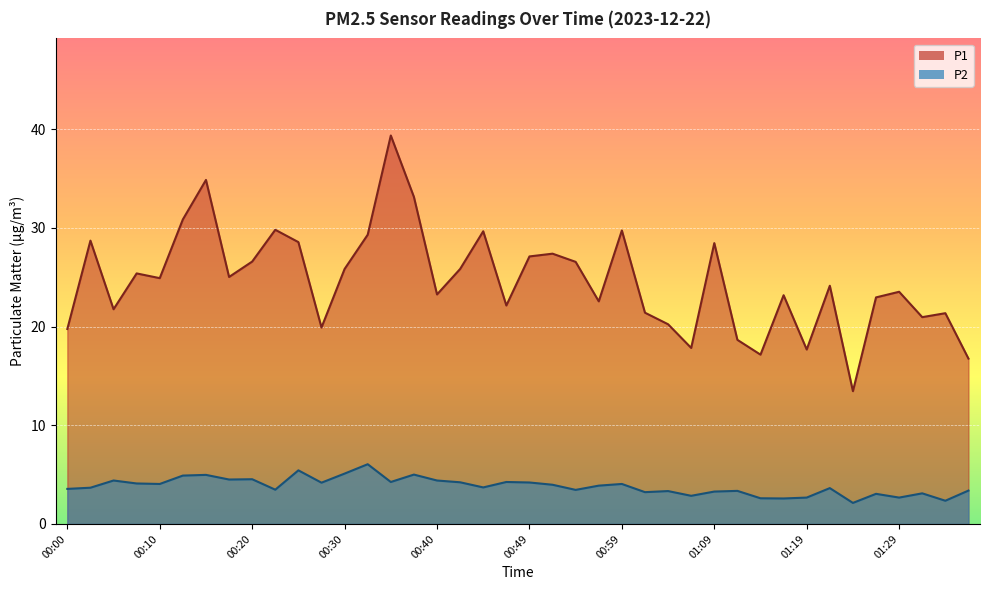

Reading left to right, extract all data points from this chart.

P1: 00:00=19.8	00:02=28.7	00:05=21.8	00:07=25.4	00:10=24.9	00:12=30.9	00:15=34.9	00:17=25.0	00:20=26.6	00:22=29.8	00:25=28.6	00:27=19.9	00:30=25.8	00:32=29.3	00:35=39.4	00:37=33.1	00:40=23.2	00:42=25.8	00:44=29.6	00:47=22.1	00:49=27.1	00:52=27.4	00:54=26.6	00:57=22.6	00:59=29.7	01:02=21.4	01:04=20.2	01:07=17.8	01:09=28.4	01:12=18.6	01:14=17.1	01:17=23.2	01:19=17.7	01:22=24.1	01:24=13.4	01:27=22.9	01:29=23.5	01:32=20.9	01:34=21.4	01:37=16.8
P2: 00:00=3.5	00:02=3.7	00:05=4.4	00:07=4.1	00:10=4.0	00:12=4.9	00:15=5.0	00:17=4.5	00:20=4.5	00:22=3.5	00:25=5.4	00:27=4.2	00:30=5.1	00:32=6.0	00:35=4.2	00:37=5.0	00:40=4.4	00:42=4.2	00:44=3.7	00:47=4.2	00:49=4.2	00:52=4.0	00:54=3.5	00:57=3.9	00:59=4.0	01:02=3.2	01:04=3.3	01:07=2.9	01:09=3.3	01:12=3.4	01:14=2.6	01:17=2.6	01:19=2.7	01:22=3.6	01:24=2.1	01:27=3.0	01:29=2.7	01:32=3.1	01:34=2.4	01:37=3.4